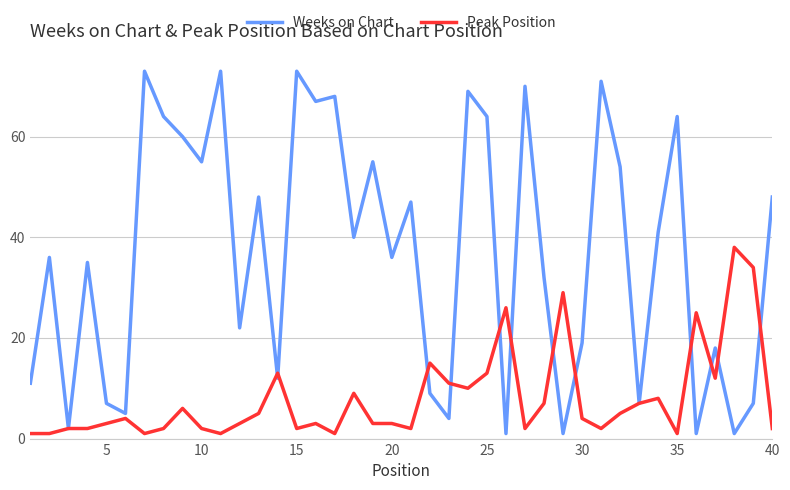

How many lines are shown in the chart?

2